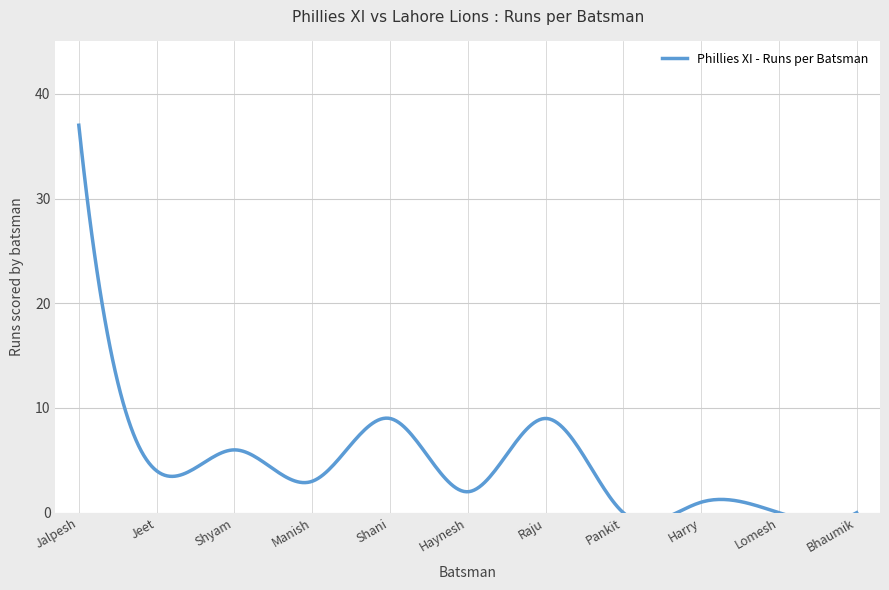

At which label is the value closest to 18?

Shani Patel